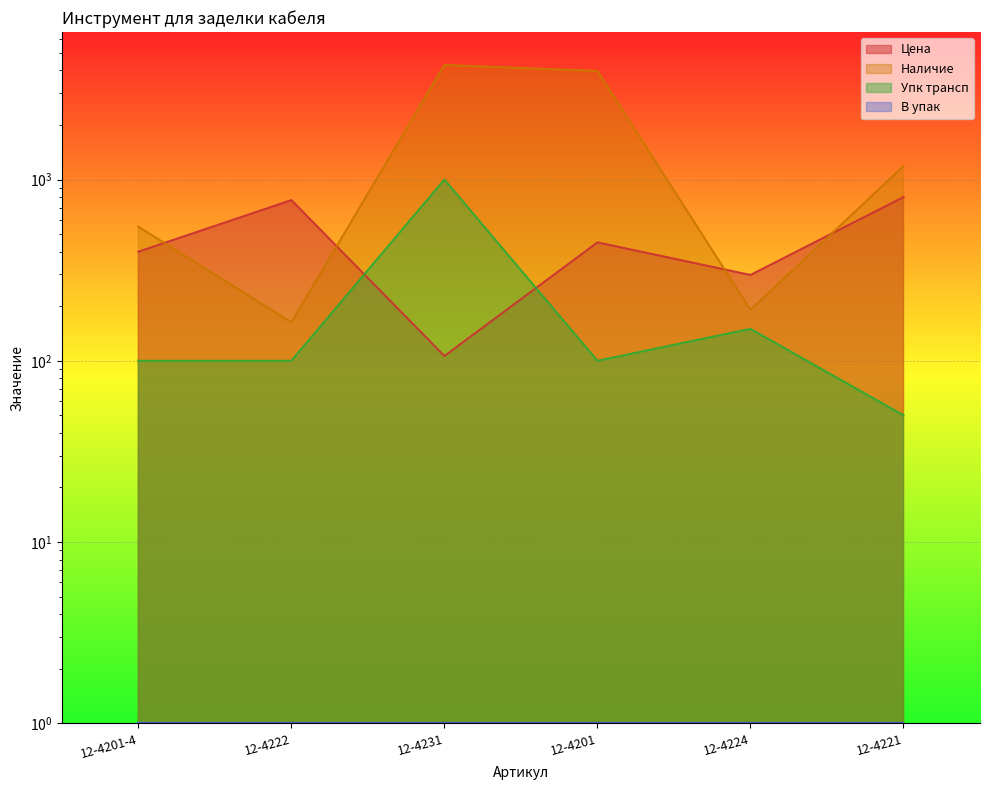

Which series has the largest range (max minus min)?

Наличие